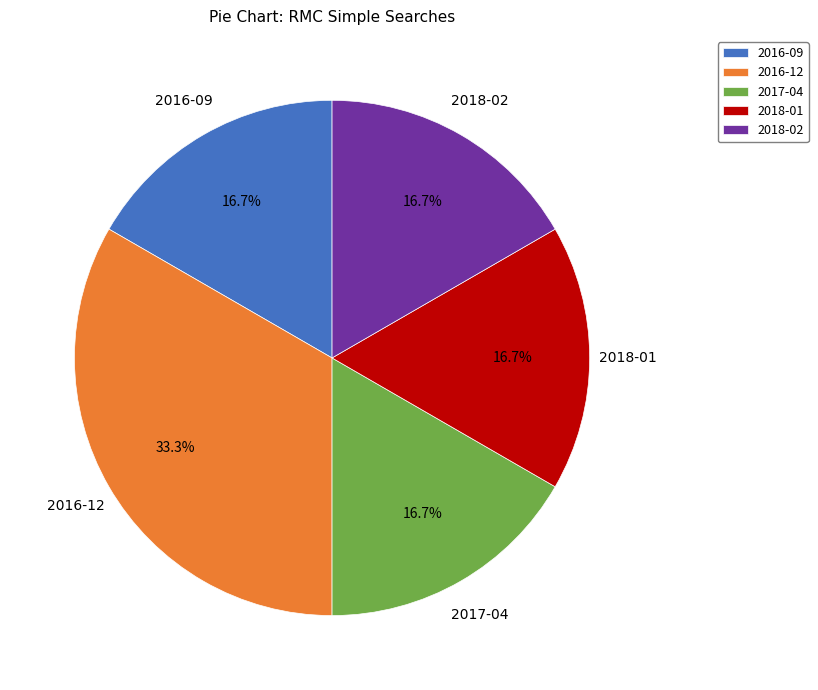

Approximately how many times larger is the value at 2018-01 compared to 2017-04?

1.0